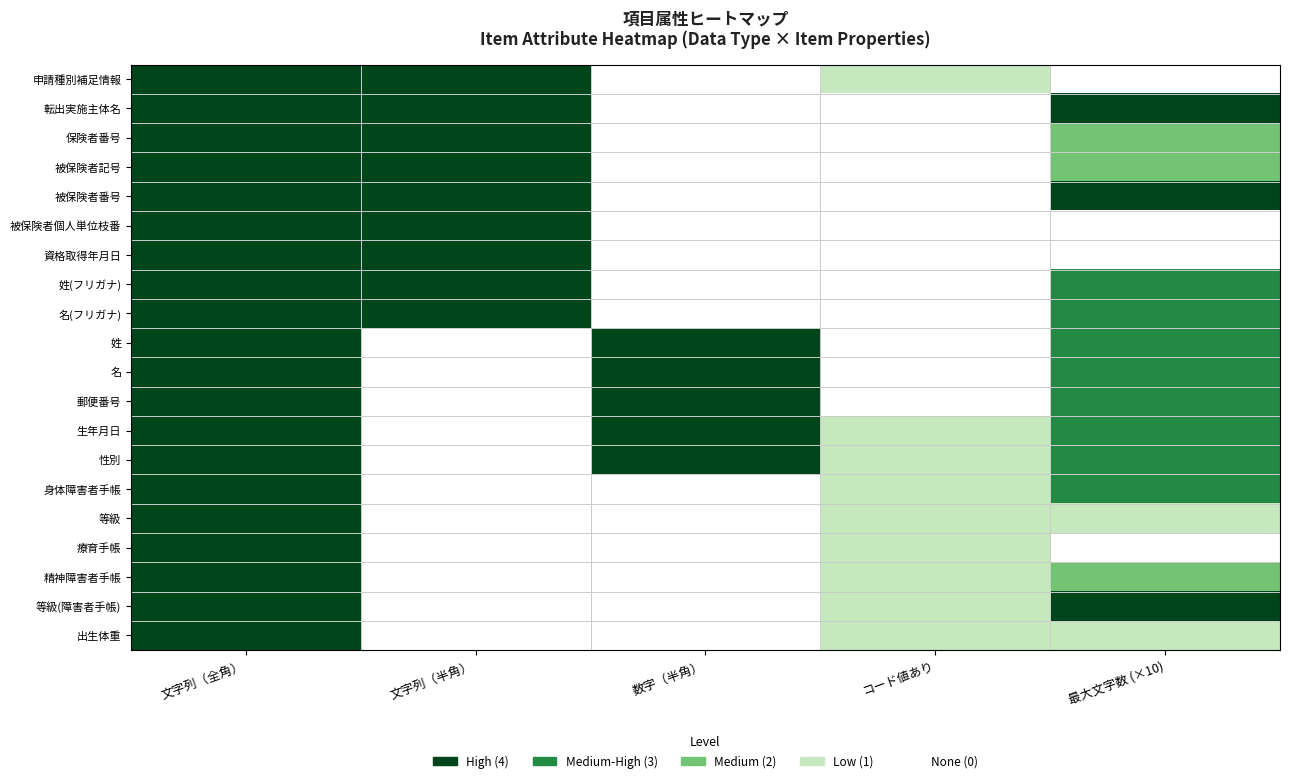

What is the spread (max minus min) of values at コード値あり?

0.2